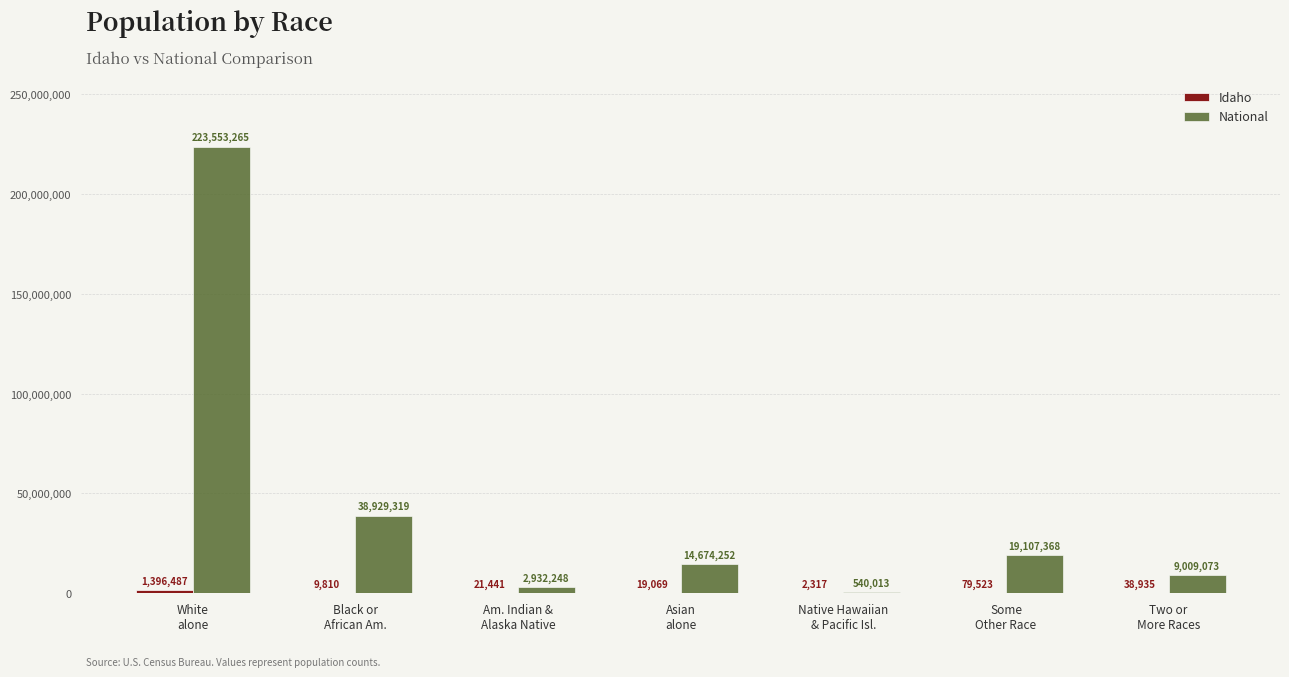

What is the highest value of the National series?

223553265